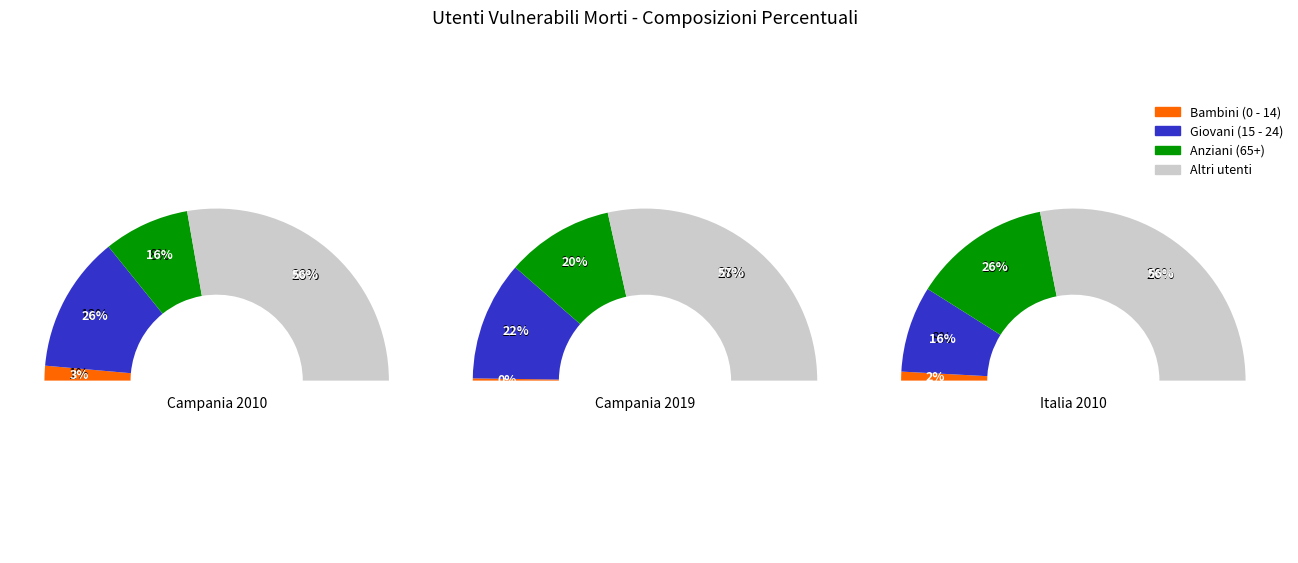

Which slice is the smallest?

Bambini (0 - 14)